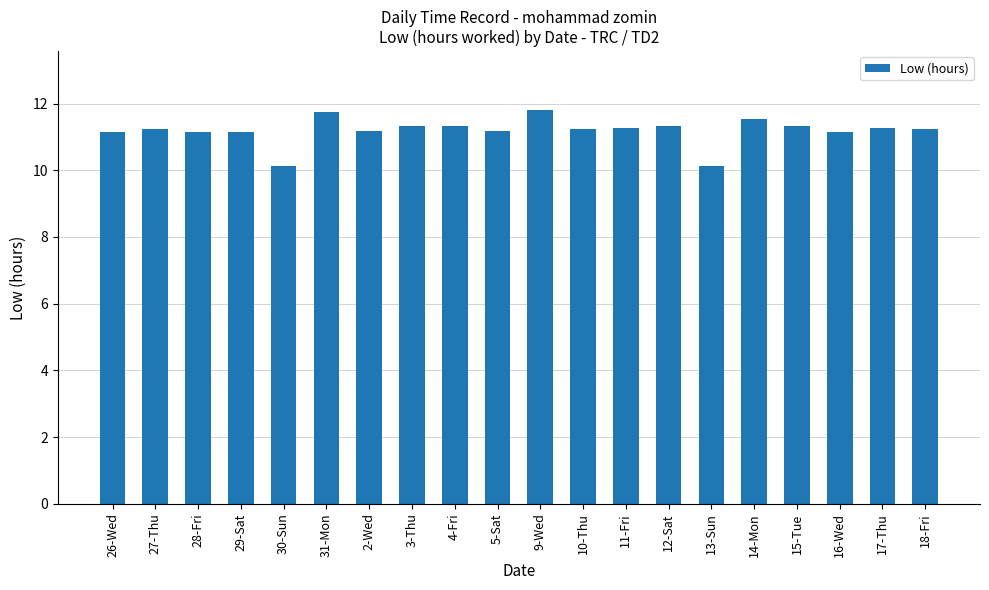

Where does the data first go above 11?

26-Wed